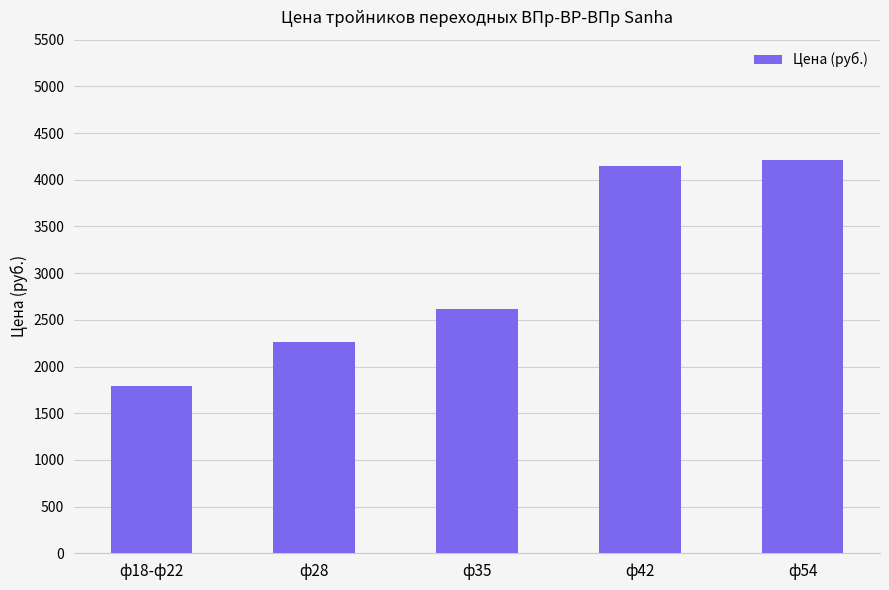

What is the approximate value at ф35, to the nearest 100?

2600